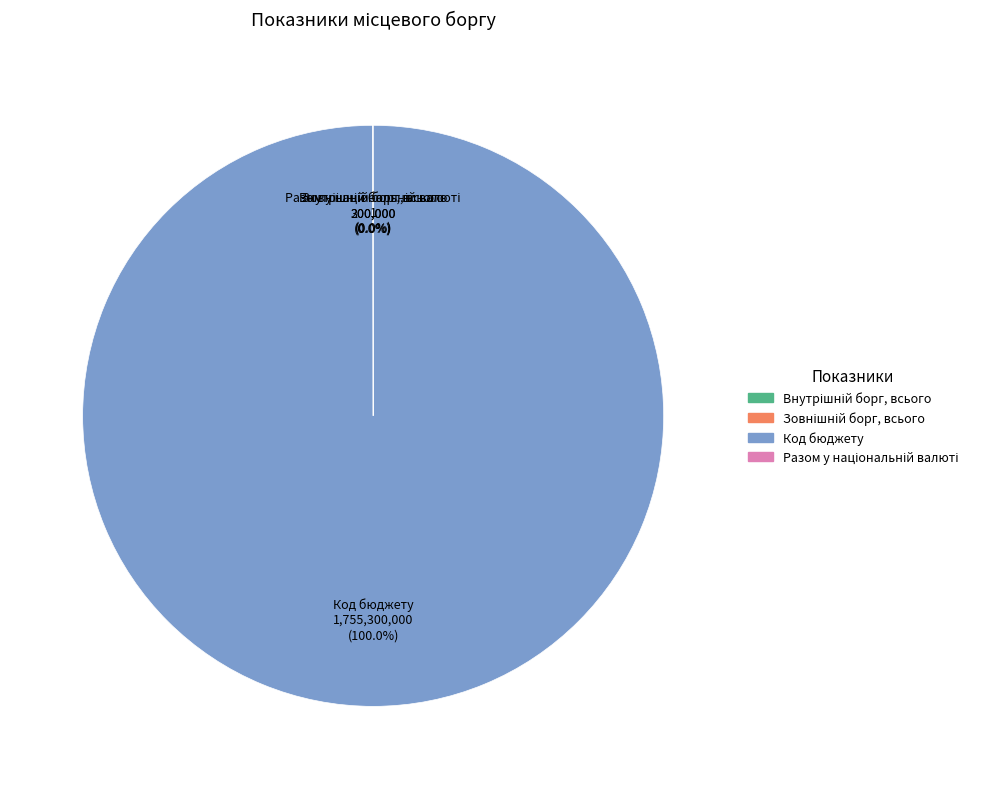

Is the sum of Внутрішній борг, всього and Разом у національній валюті greater than half?

No